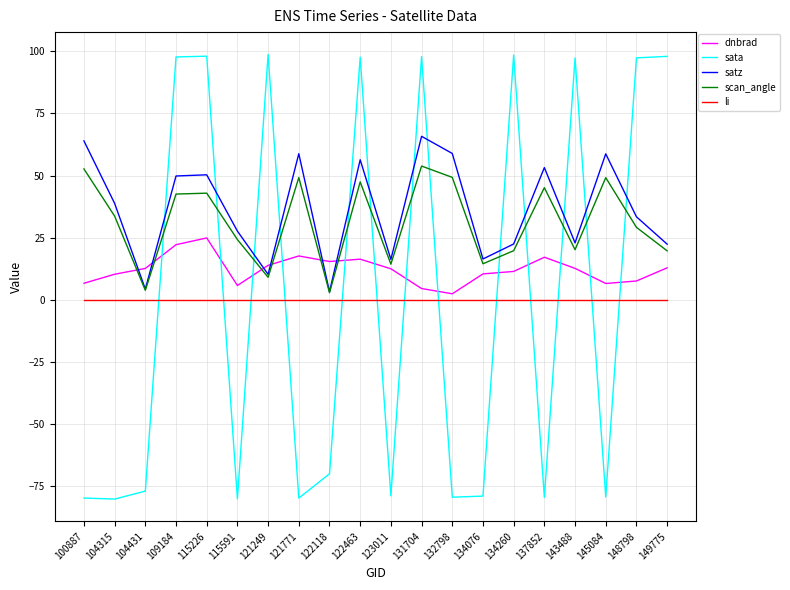

True or false: li and scan_angle cross at least once.

False